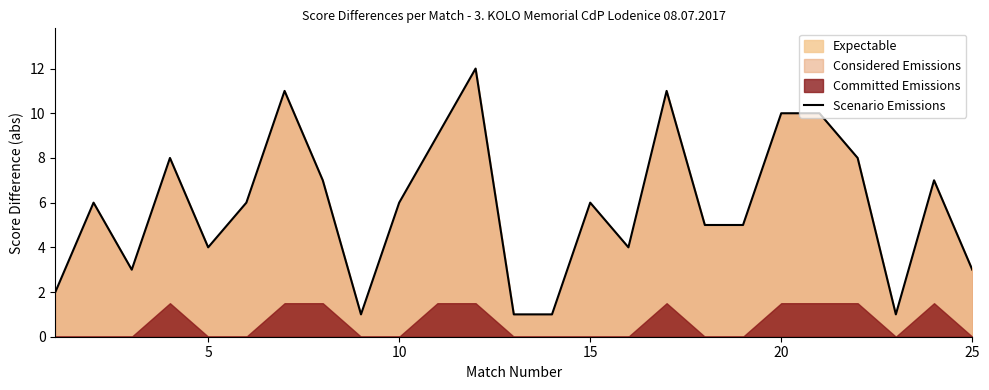

The Scenario Emissions series shows 3 at 25. True or false?

True